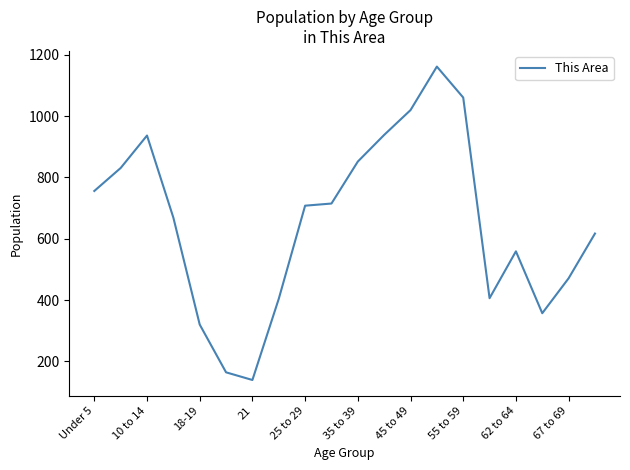

What is the minimum value shown in the chart?

139